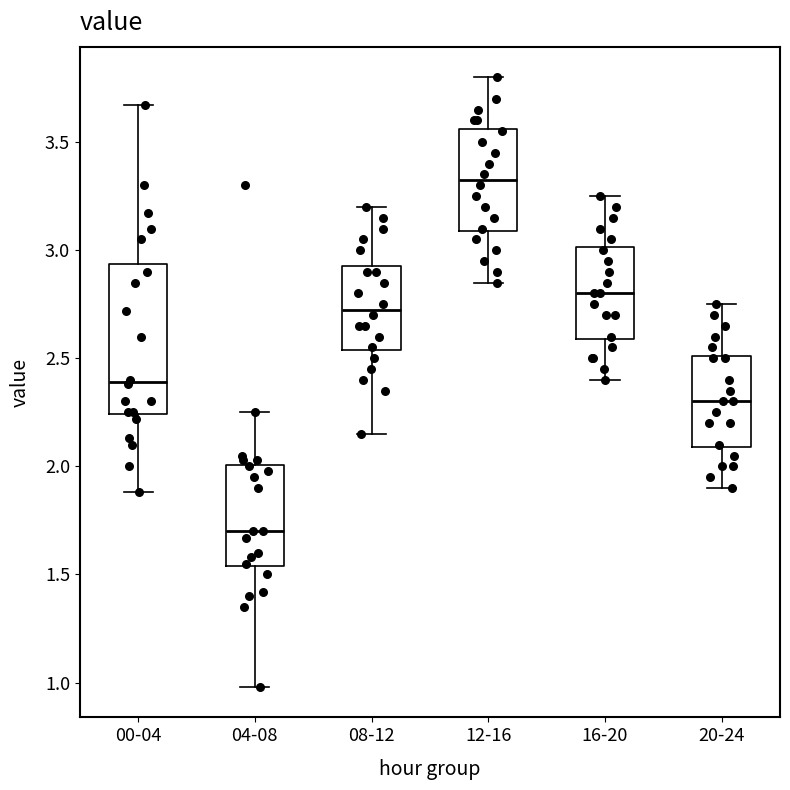

Where is the upper edge of the box for 16-20 on the y-axis? The values are not printed on the chart, so give them approximately, as read against the axis.

3.00